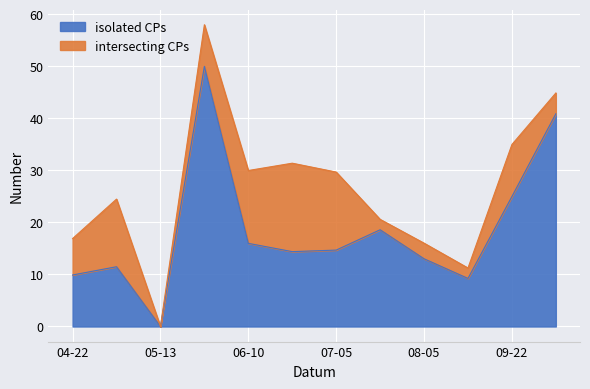

How many values exceed 14?

7